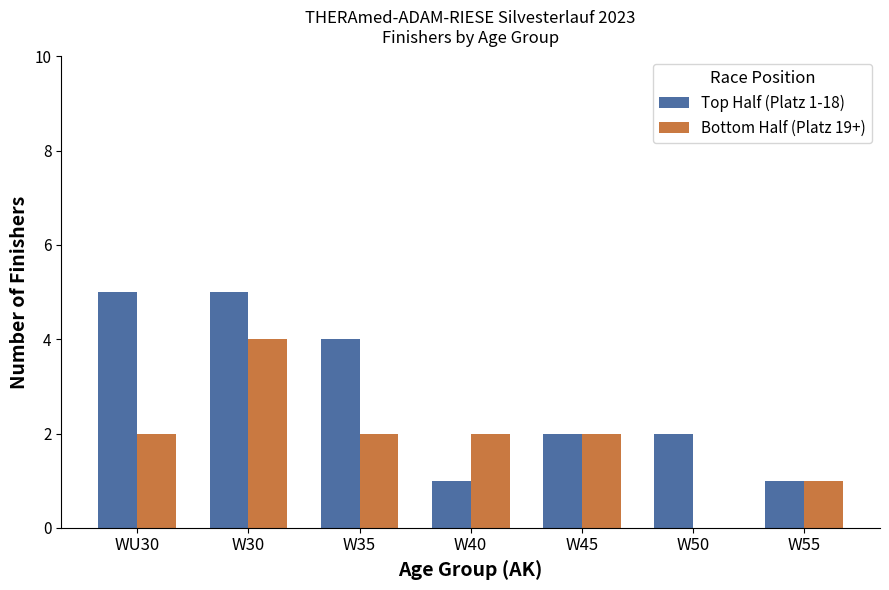

Which series has the largest total across all categories?

Top Half (Platz 1-18)